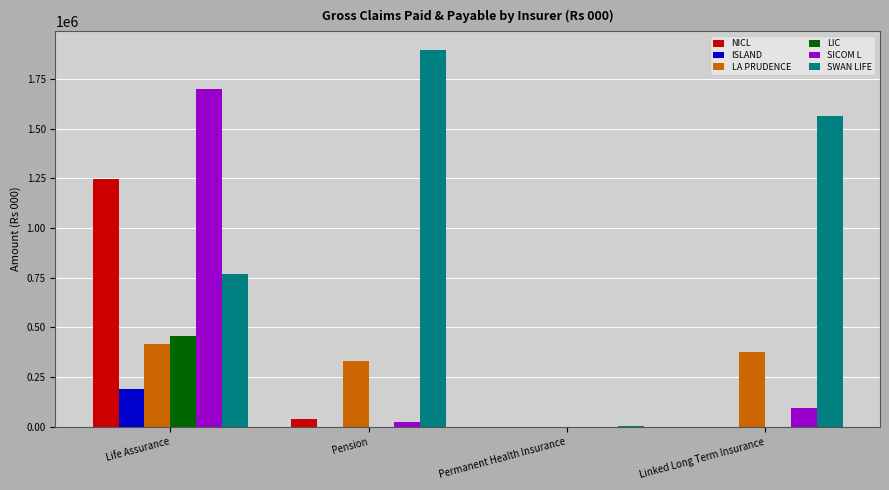

What is the maximum value for LIC?

459245.4